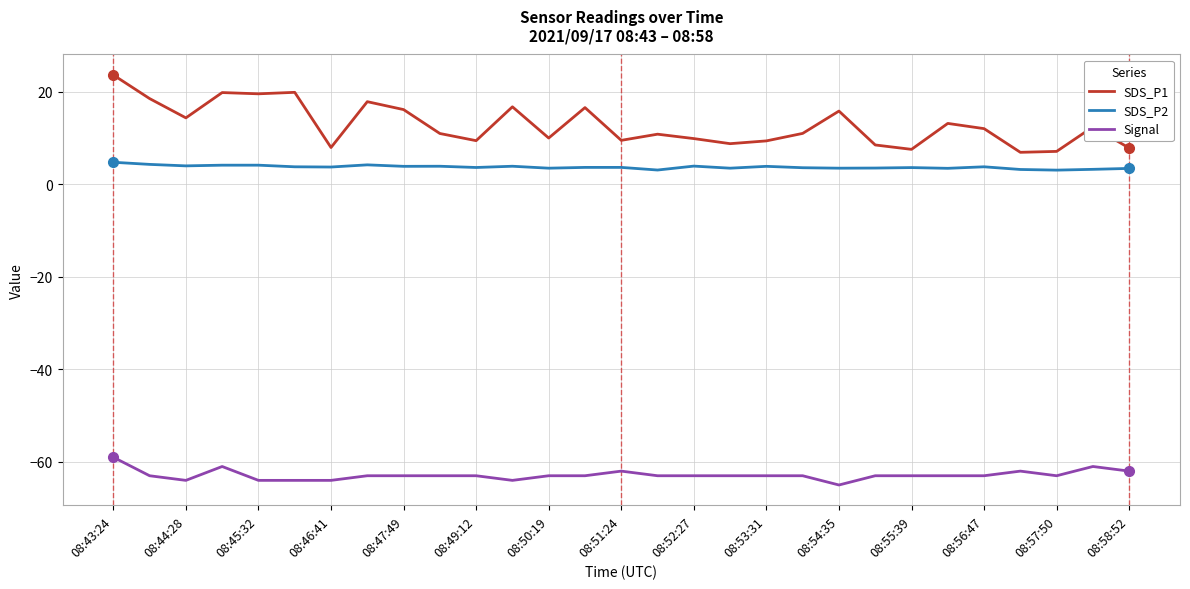

What is the maximum value for Signal?

-59.0